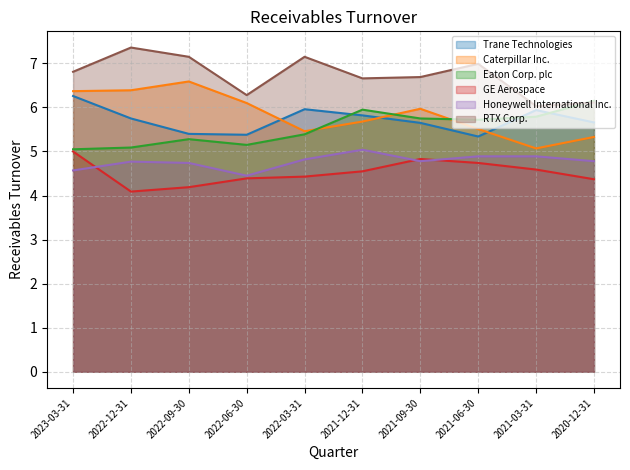

What is the difference between the highest and lowest values at 2020-12-31?

1.8